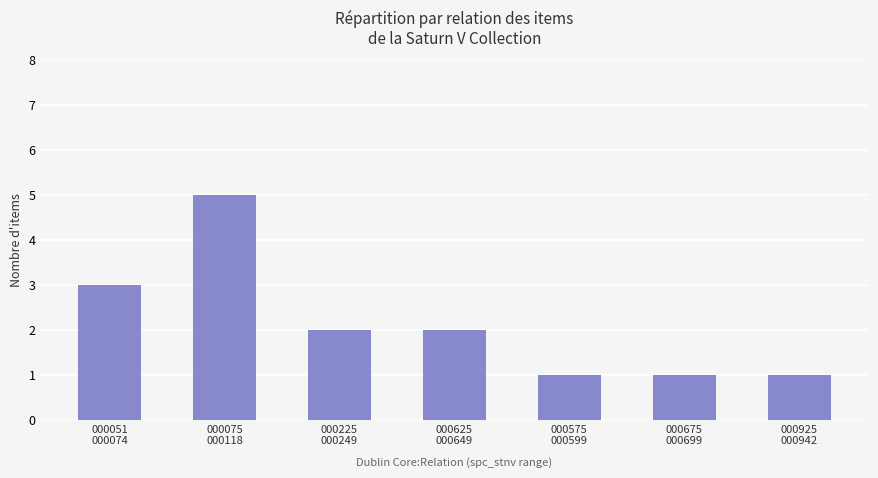

What is the difference between the second highest and minimum values?

2